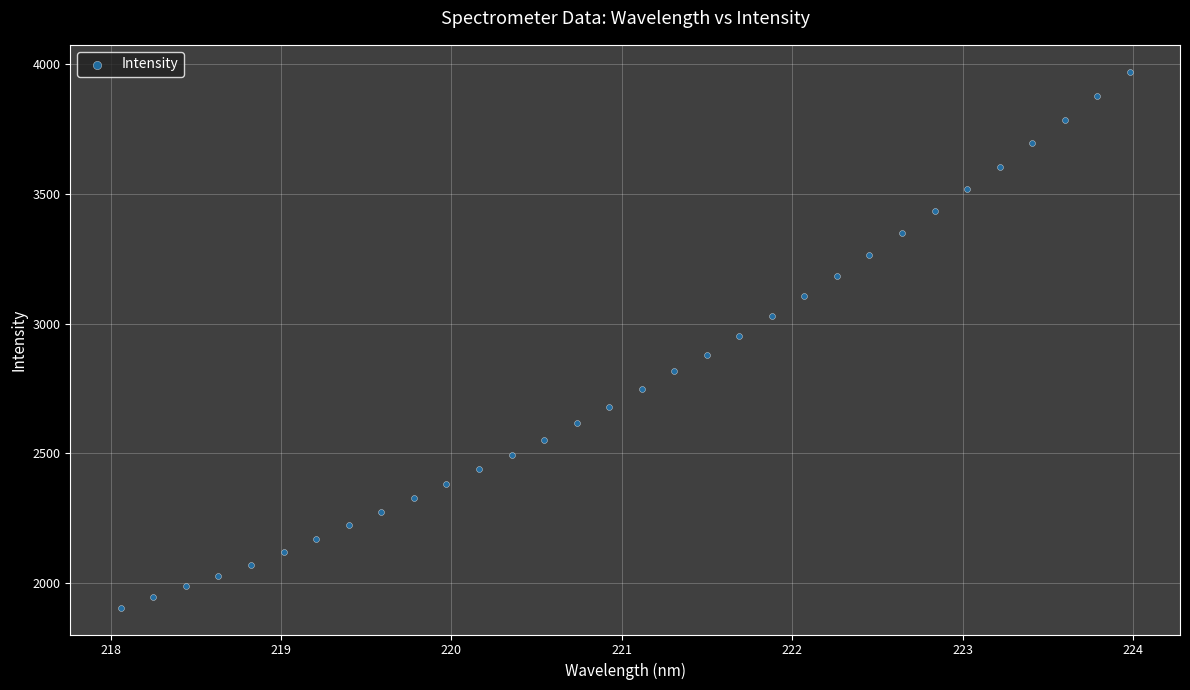

What is the range of Y values (max minus min)?

2066.9